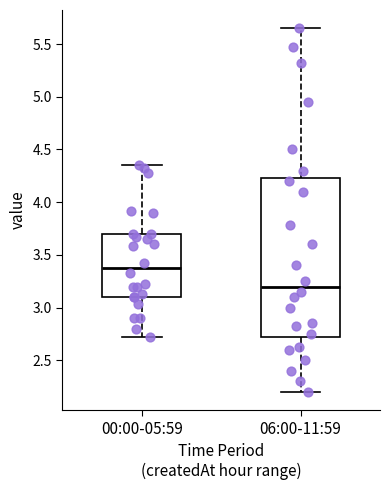

Which box is the tallest, from its lower edge to its upper edge?

06:00-11:59